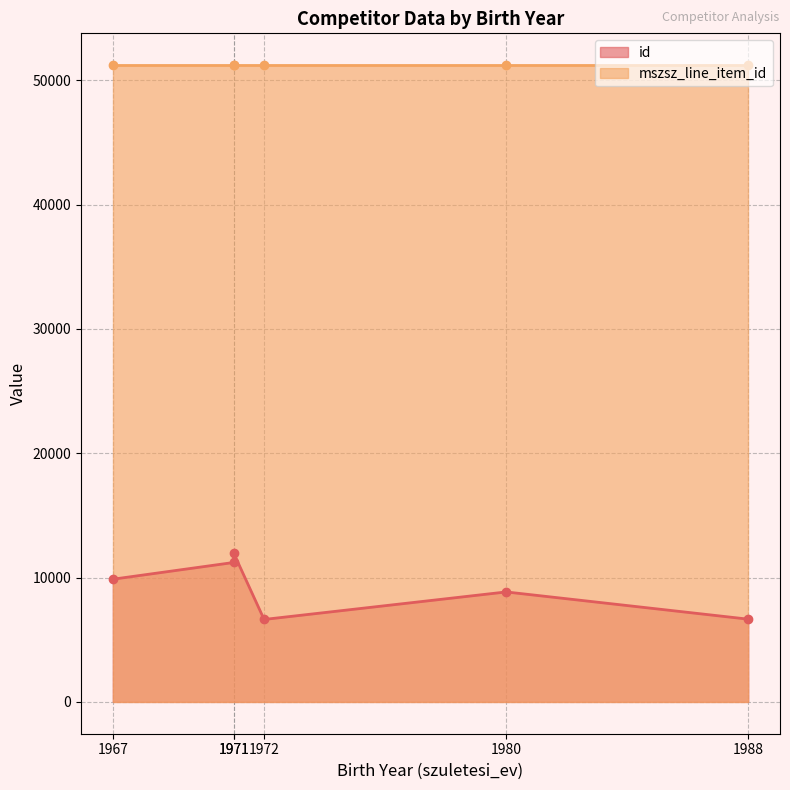

What is the value of the 2nd point from the left?

11215